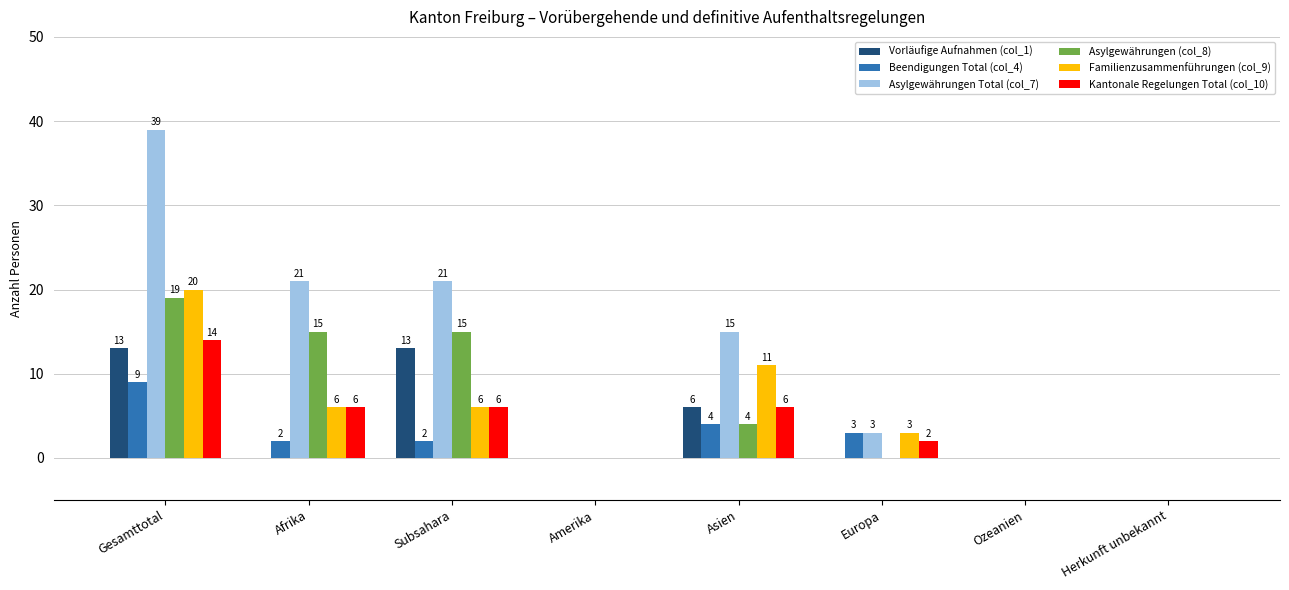

How many values in Vorläufige Aufnahmen (col_1) are above zero?

3